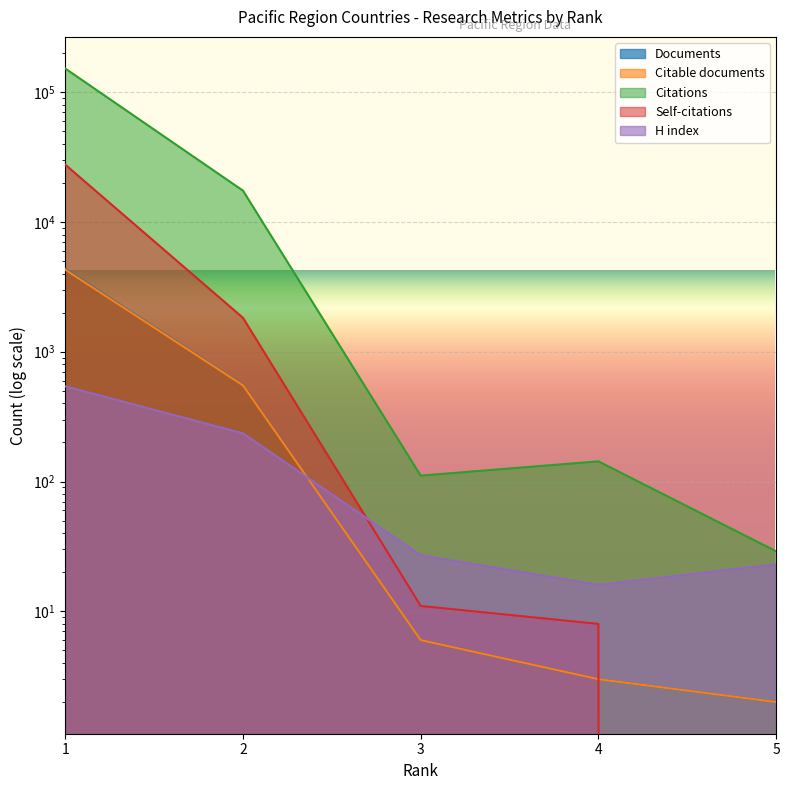

Which series changed the most between 1 and 5?

Citations